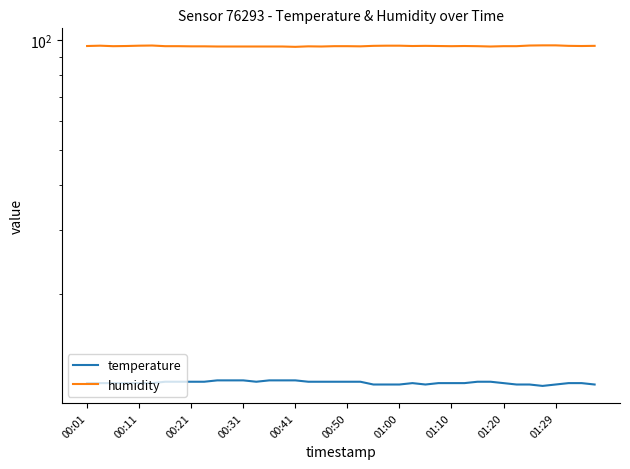

True or false: temperature and humidity cross at least once.

False